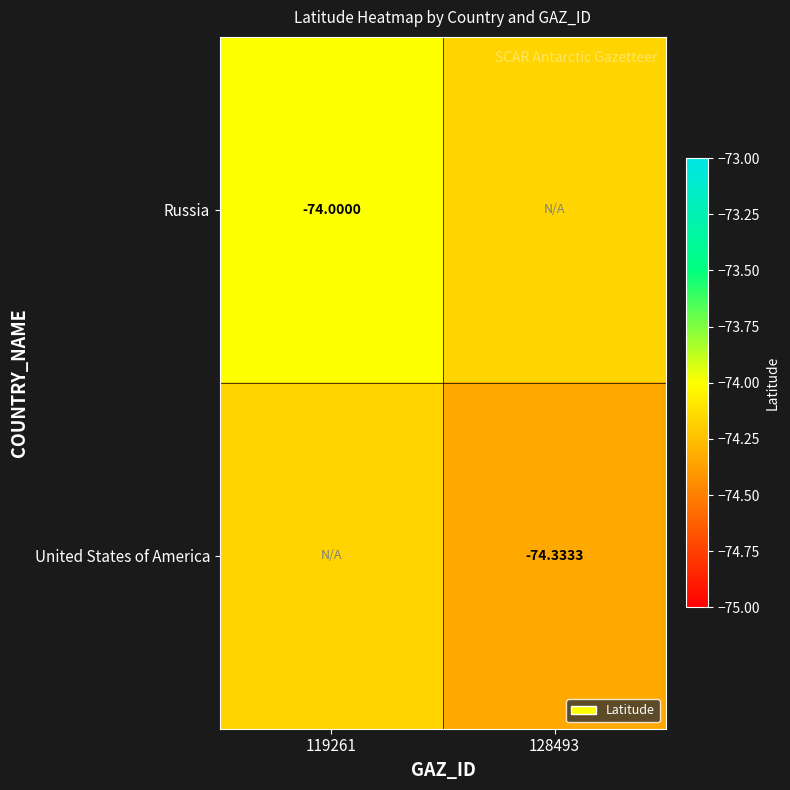

What is the minimum value shown in the chart?

-74.3